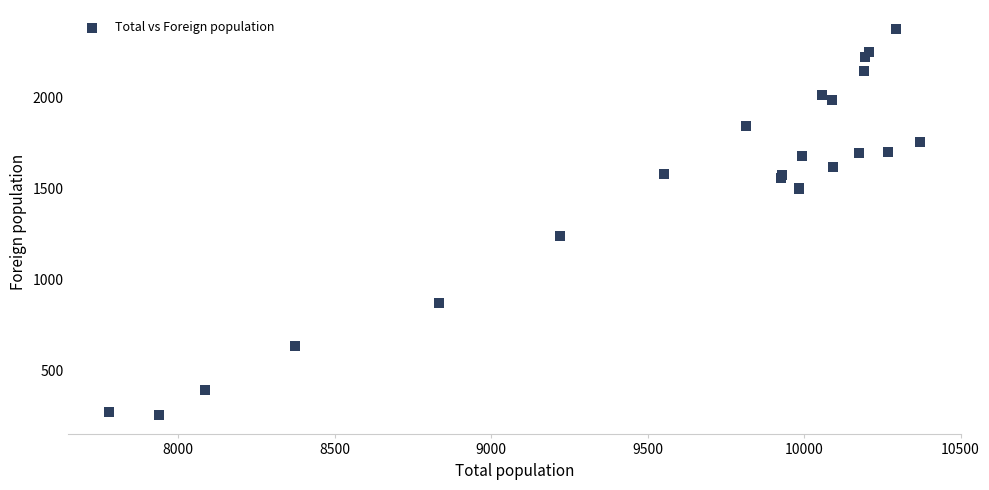

What Y value in the scatter plot is closest to 1314?

1238